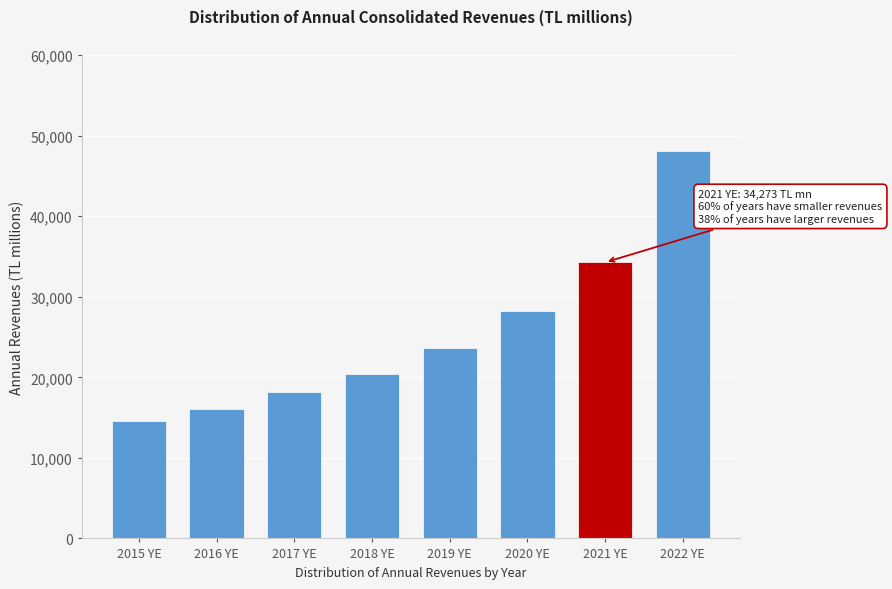

Reading left to right, transcribe all the data shown in this chart.

14523	16109	18140	20431	23657	28289	34273	48042